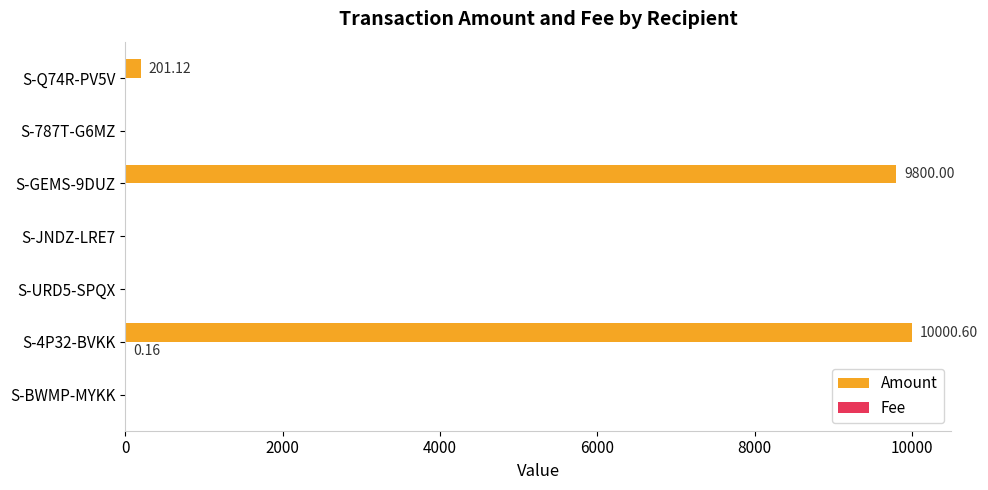

Which series has the largest total across all categories?

Amount